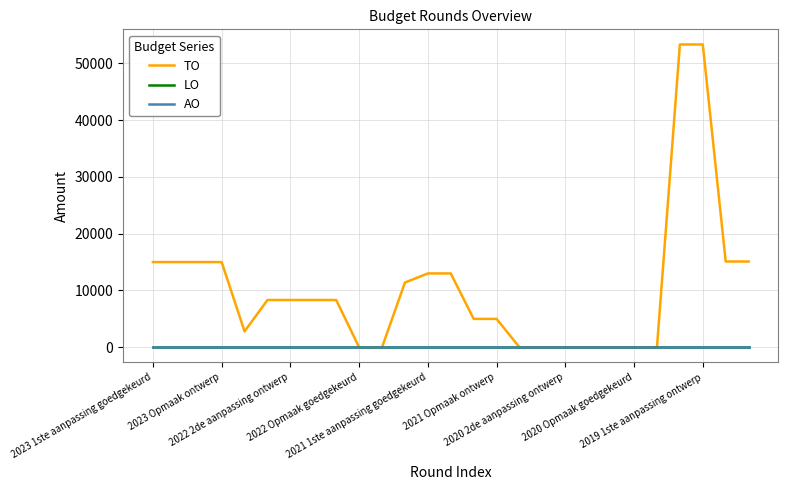

True or false: TO and AO intersect in this chart.

False